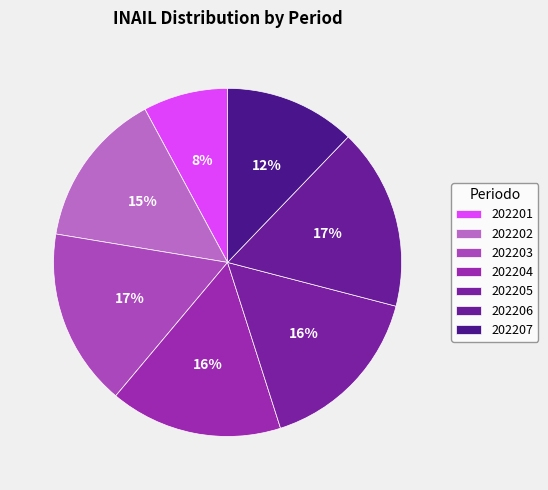

Does 202206 account for over 50% of the chart?

No